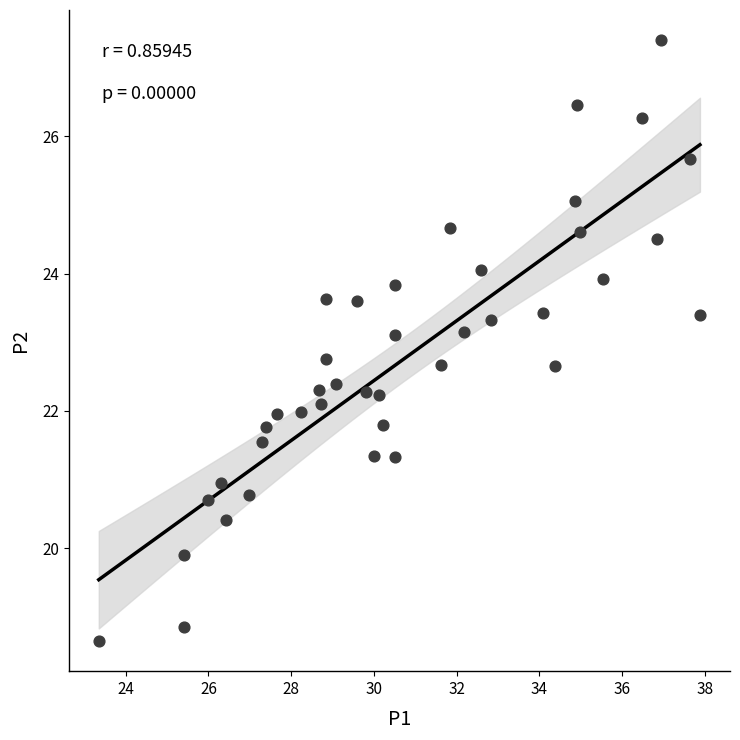

What is the range of X values (max minus min)?

14.5